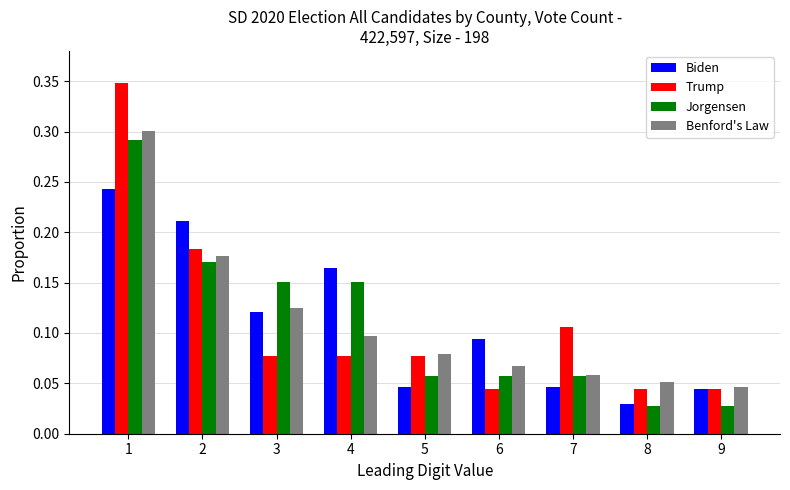

Between 3 and 7, which series saw the biggest shift?

Jorgensen